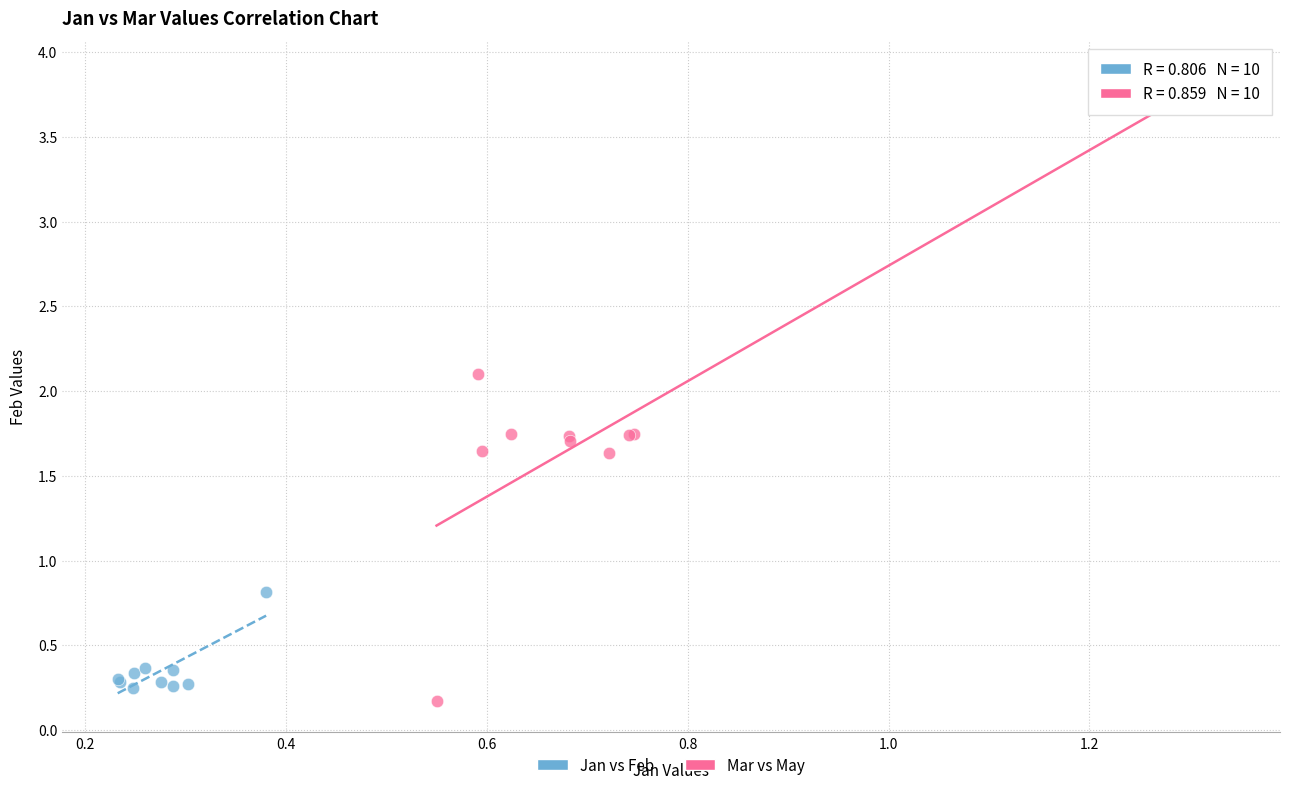

Which series contains the highest Y value?

Mar vs May